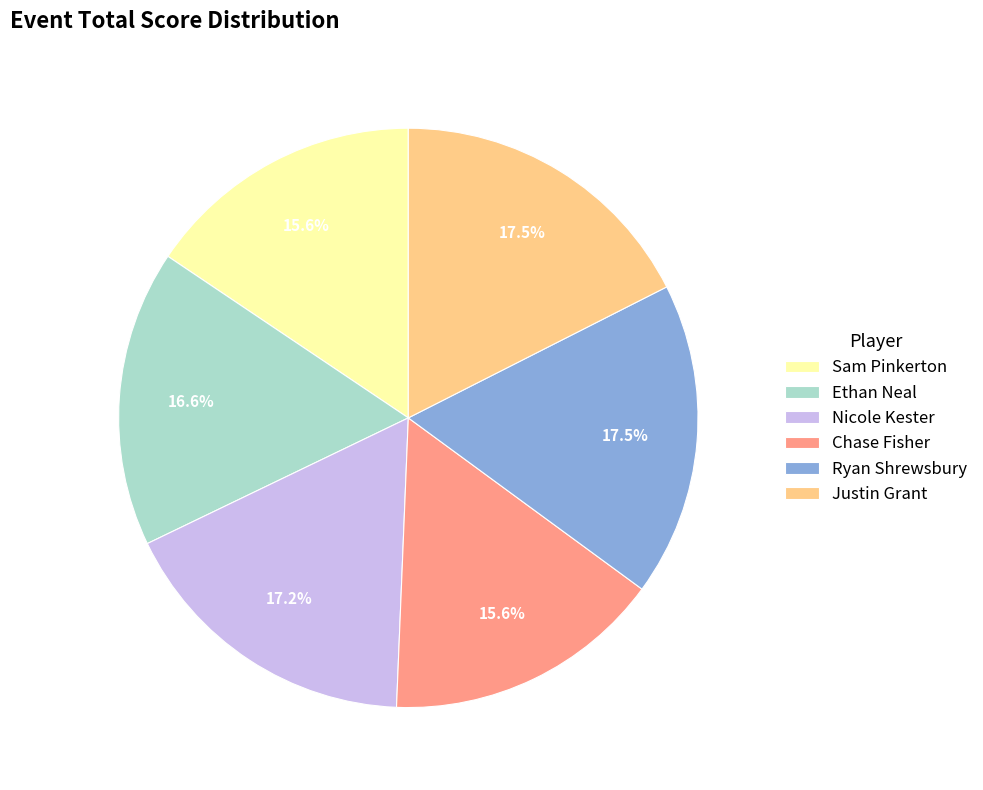

Does any single category account for the majority?

No